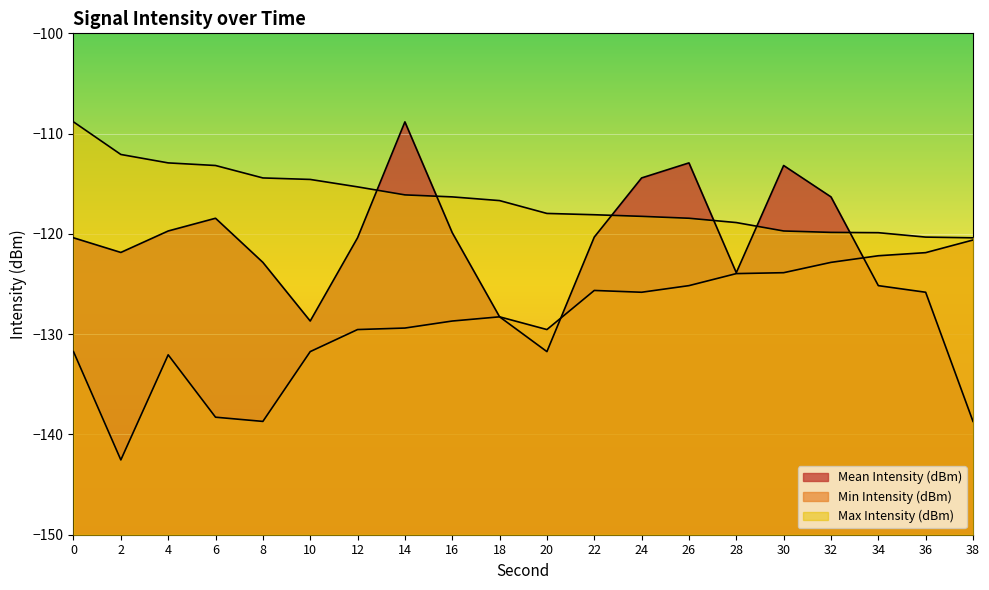

Where is Max Intensity (dBm) nearest to the value -114?

8